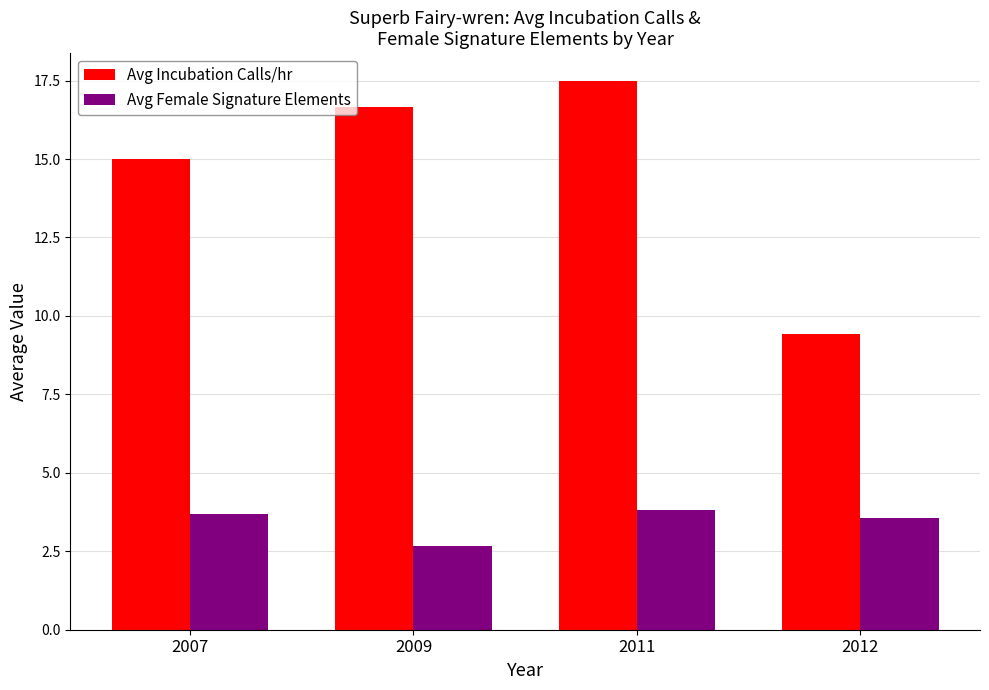

Where does the Avg Incubation Calls/hr series first go above 16?

2009